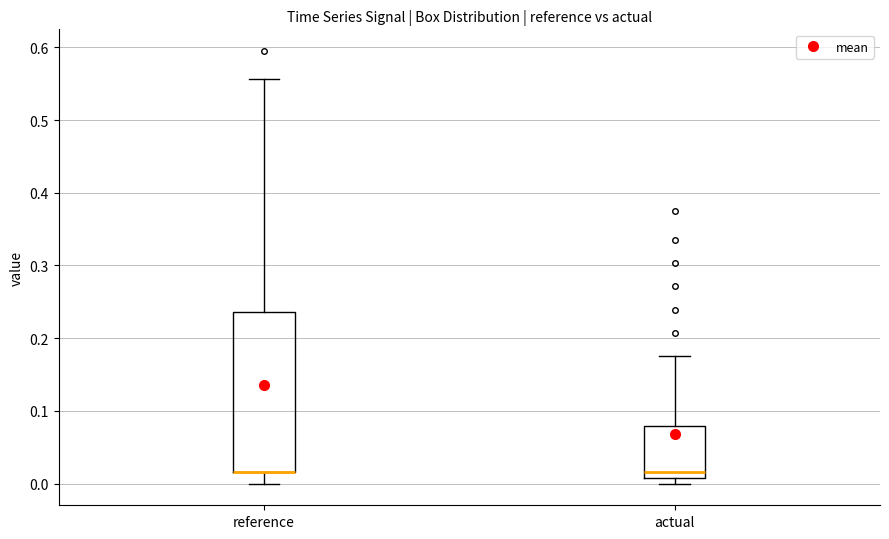

Reading left to right, transcribe this box plot: for each box, give where its median line is, the range the box spans, and where its two whiskers end, as read against the y-axis. The values are not printed on the chart, so give them approximately, as read against the axis.

reference: median 0.02 (drawn on the box's lower edge), box 0.02 to 0.24, whiskers 0.00 to 0.56
actual: median 0.02, box 0.01 to 0.08, whiskers 0.00 to 0.18